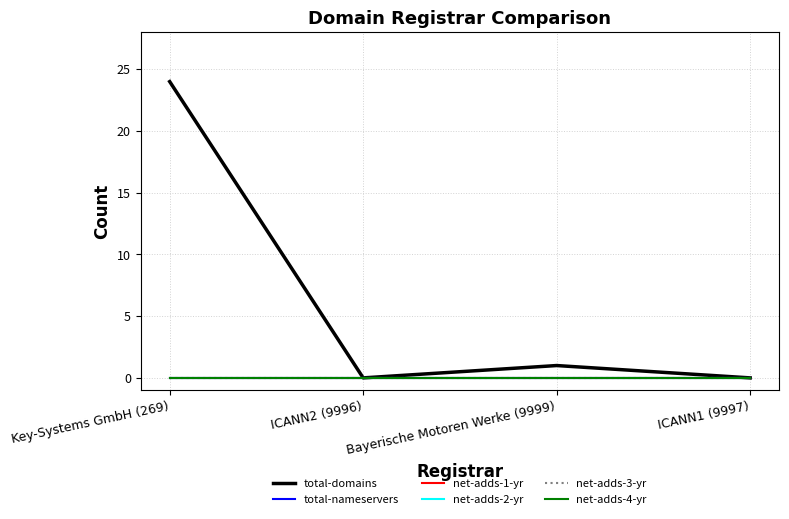

Reading left to right, list all the values displayed in this chart.

total-domains: 24	0	1	0
total-nameservers: 0	0	0	0
net-adds-1-yr: 0	0	0	0
net-adds-2-yr: 0	0	0	0
net-adds-3-yr: 0	0	0	0
net-adds-4-yr: 0	0	0	0